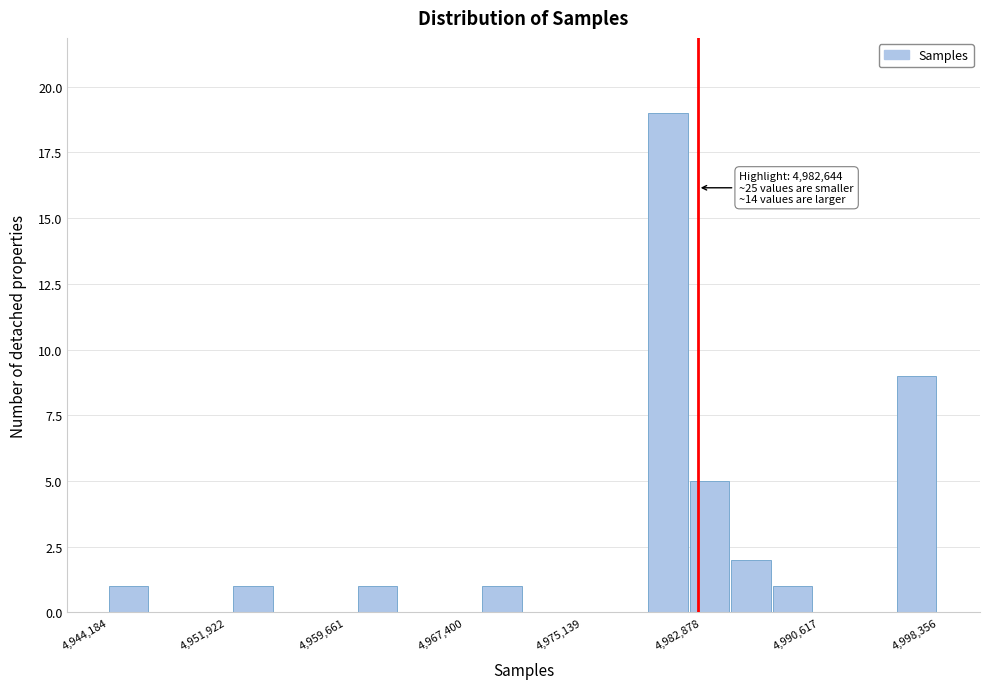

Around what value on the x-axis is the tallest bar? Give the approximate position of its centre, as read against the axis.

4981000